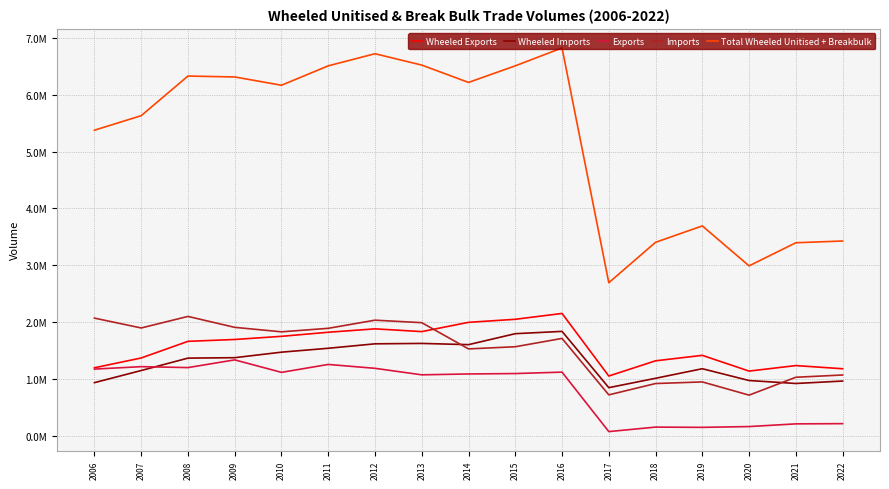

What are all the series names shown in the legend?

Wheeled Exports, Wheeled Imports, Exports, Imports, Total Wheeled Unitised + Breakbulk